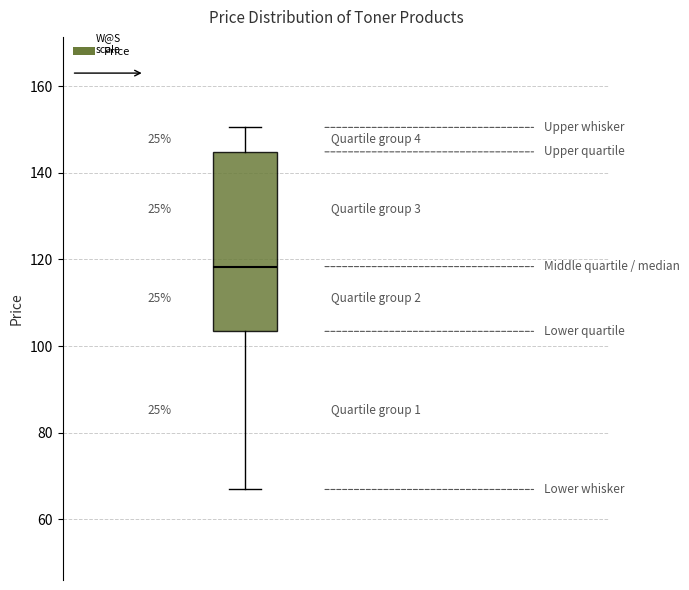

Read this box plot against the y-axis: the position of the median line, the range covered by the box, and the ends of both whiskers. The values are not printed on the chart, so give them approximately, as read against the axis.

median 118, box 104 to 144, whiskers 66 to 150